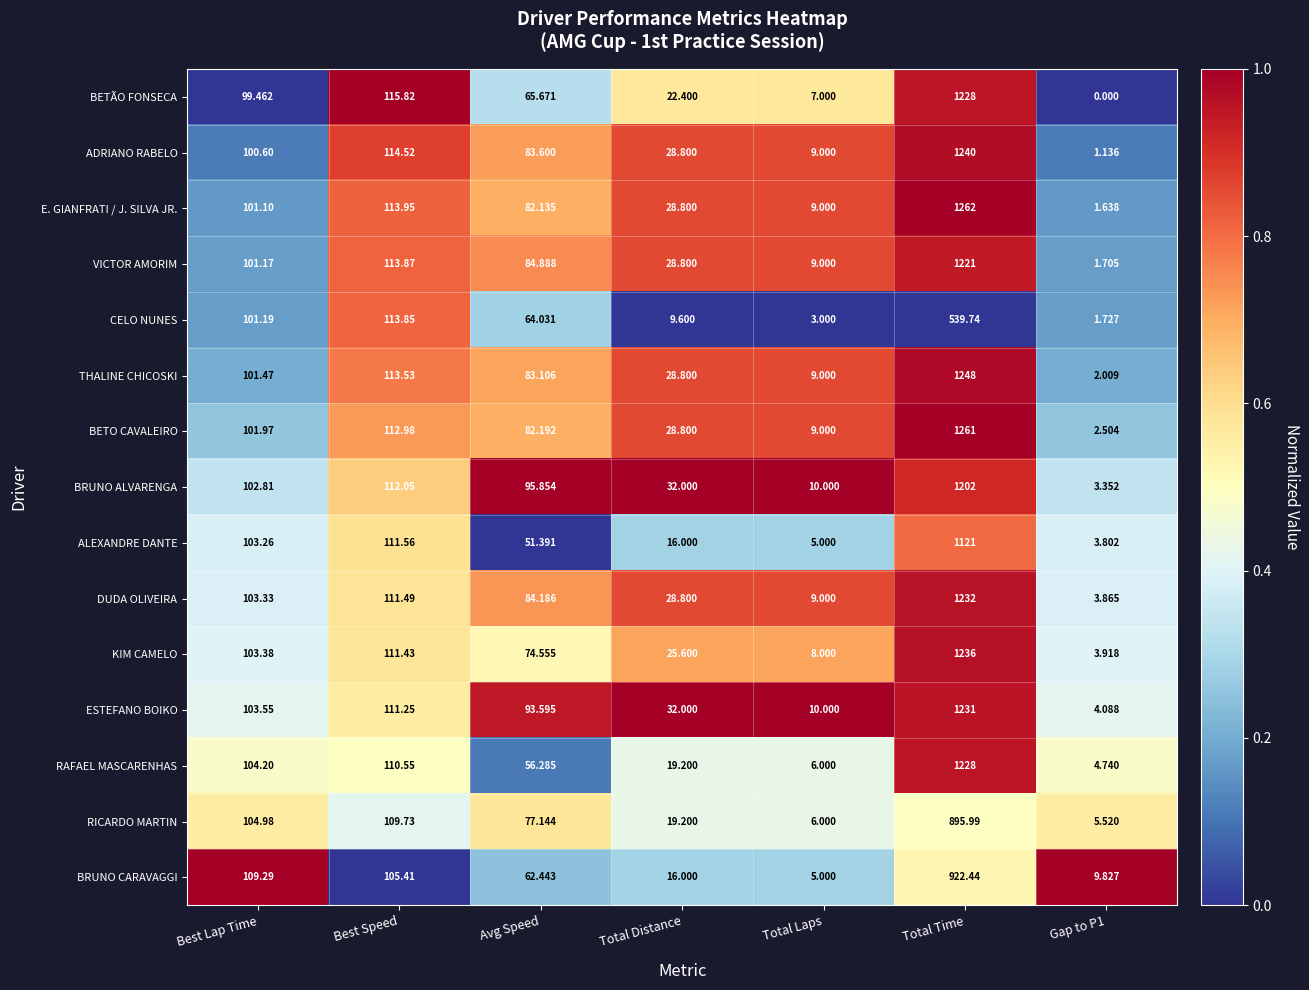

At which label is RAFAEL MASCARENHAS closest to 616?

Best Speed